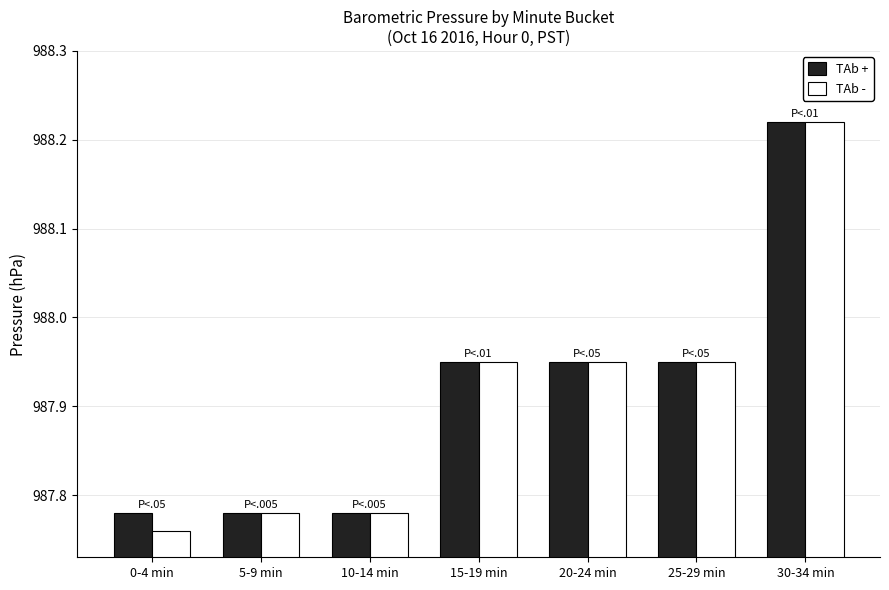

What is the total value across all series at 15-19 min?

1975.9